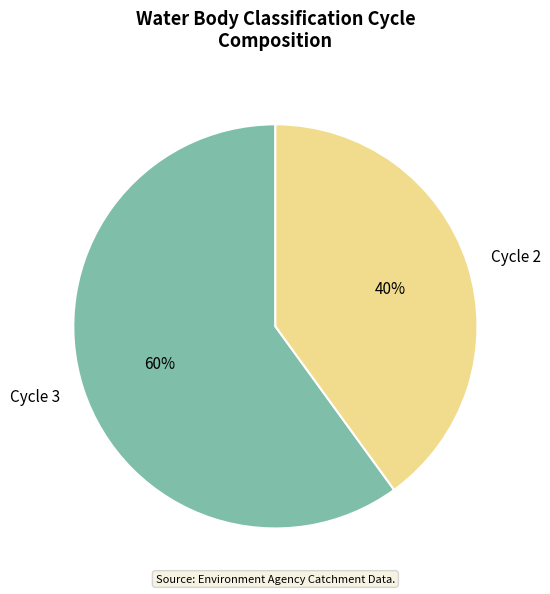

What is the largest slice in the pie chart?

Cycle 3